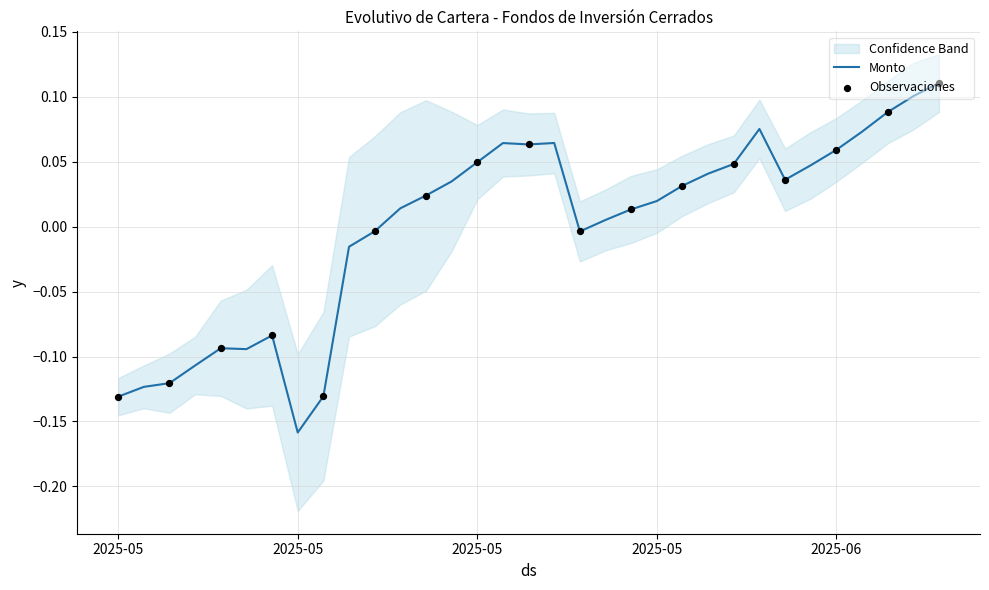

What is the change in value from 2025-05-12 to 2025-05-29?

+0.2